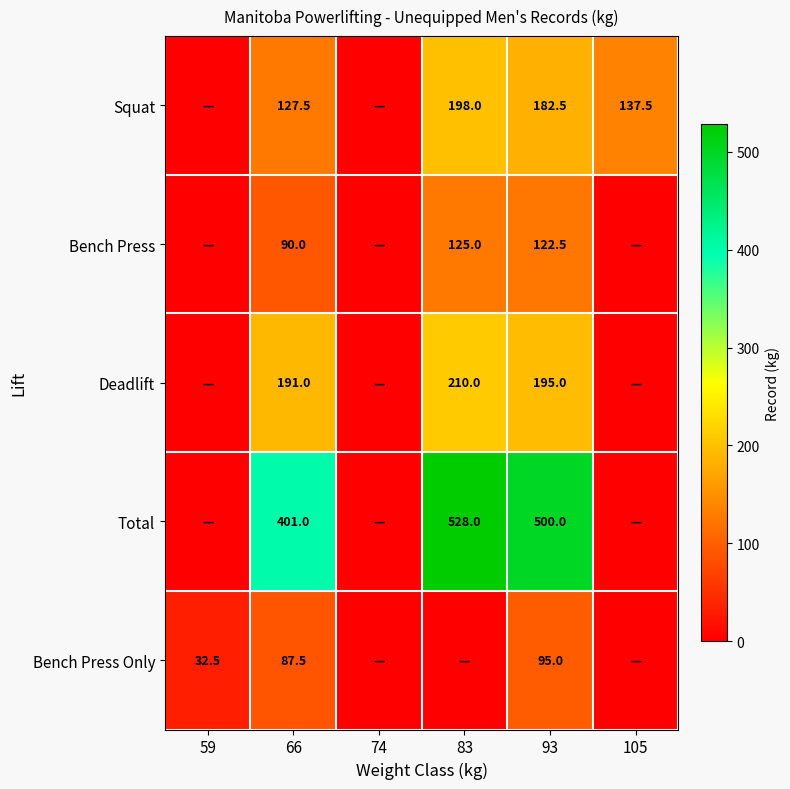

What is the difference between the Deadlift values at 66 and 83?

19.0